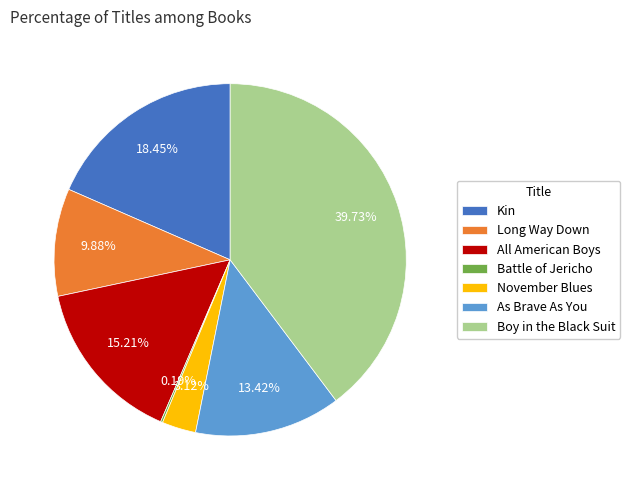

To the nearest percent, what portion does As Brave As You represent?

13%